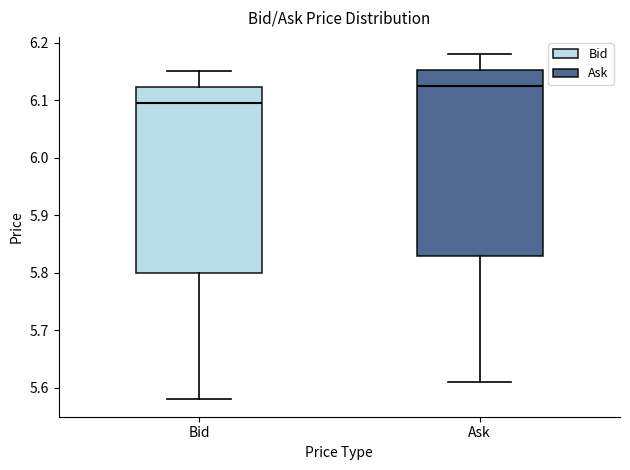

Reading left to right, read every box against the y-axis: the position of its median line, the range the box covers, and the ends of its whiskers. The values are not printed on the chart, so give them approximately, as read against the axis.

Bid: median 6.10, box 5.80 to 6.12, whiskers 5.58 to 6.15
Ask: median 6.13, box 5.83 to 6.15, whiskers 5.61 to 6.18